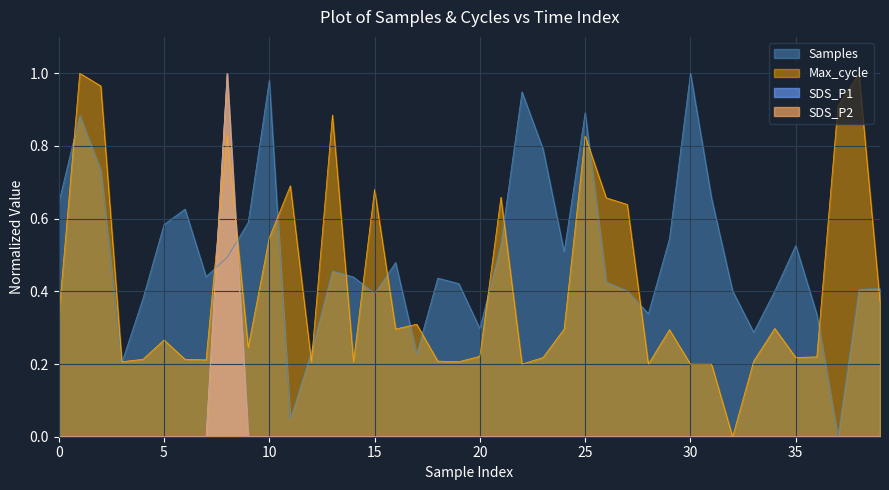

Which series has the largest total across all categories?

Samples